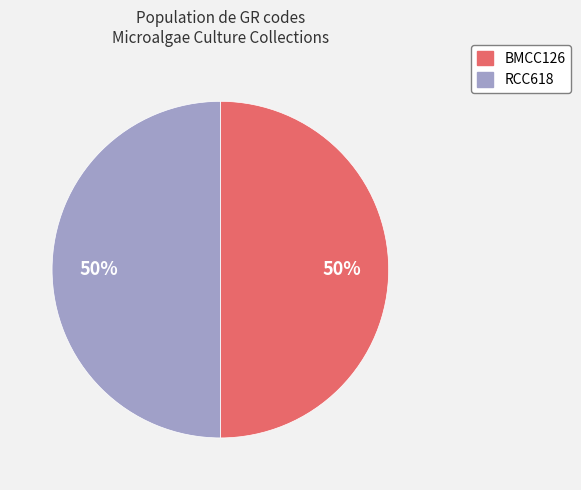

To the nearest percent, what is the combined percentage of RCC618 and BMCC126?

100%